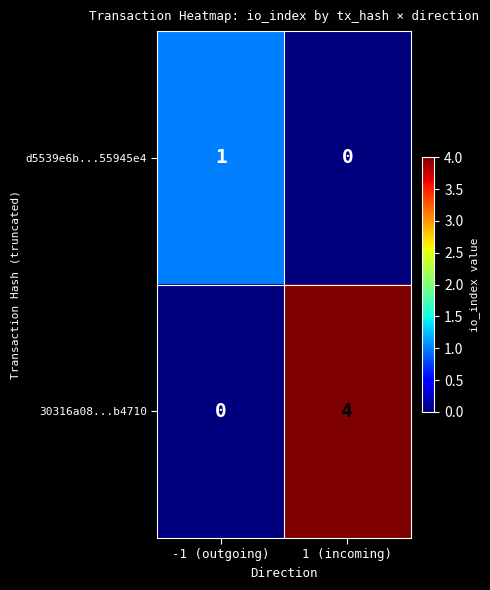

True or false: 30316a08...b4710 has a value of 4 at 1 (incoming).

True